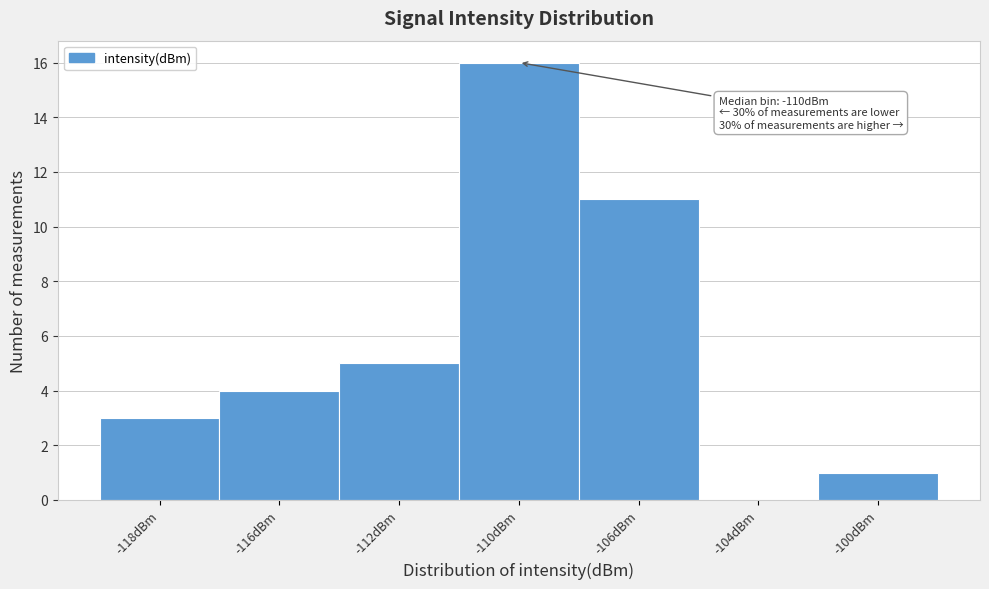

Reading left to right, transcribe all the data shown in this chart.

-118dBm=3	-116dBm=4	-112dBm=5	-110dBm=16	-106dBm=11	-104dBm=0	-100dBm=1